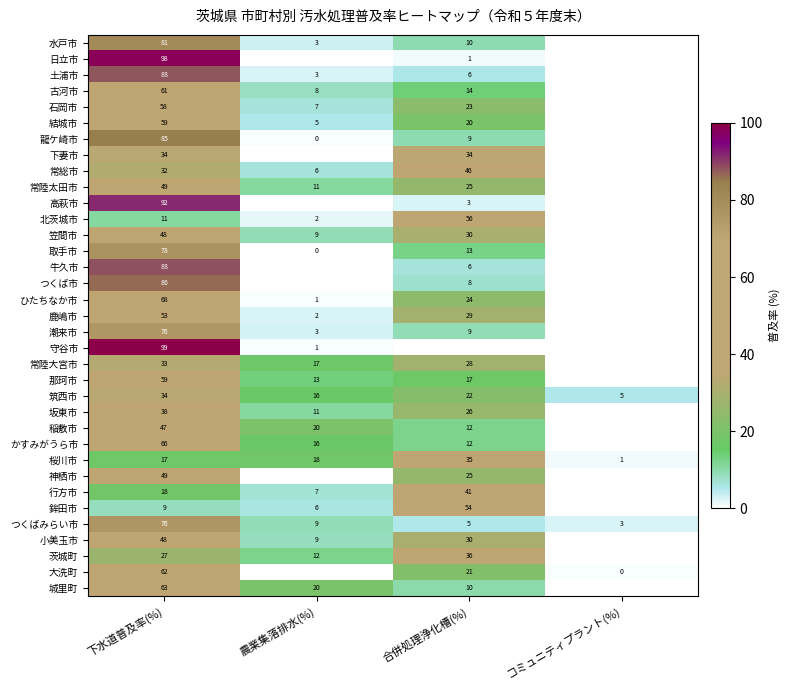

How many categories are shown in the chart?

4